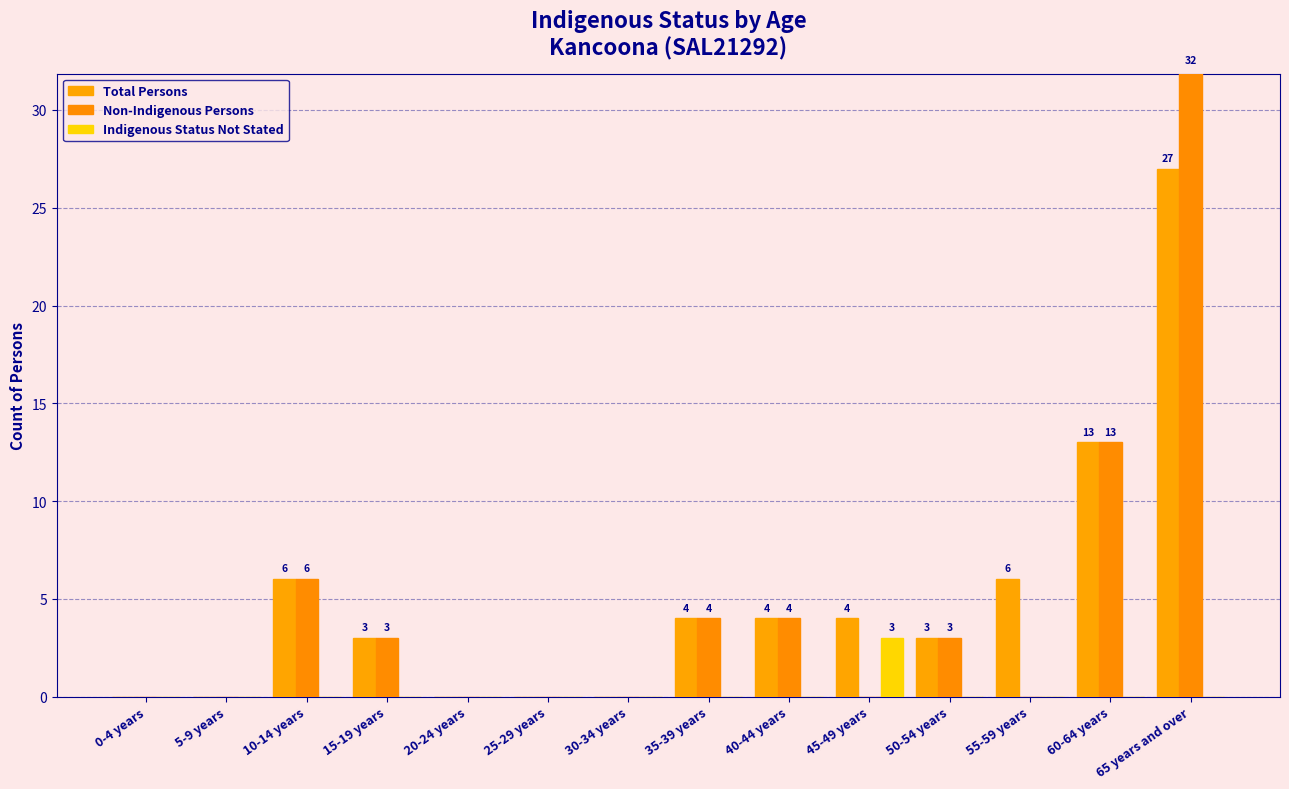

Is it true that Non-Indigenous Persons equals 13 at 60-64 years?

True